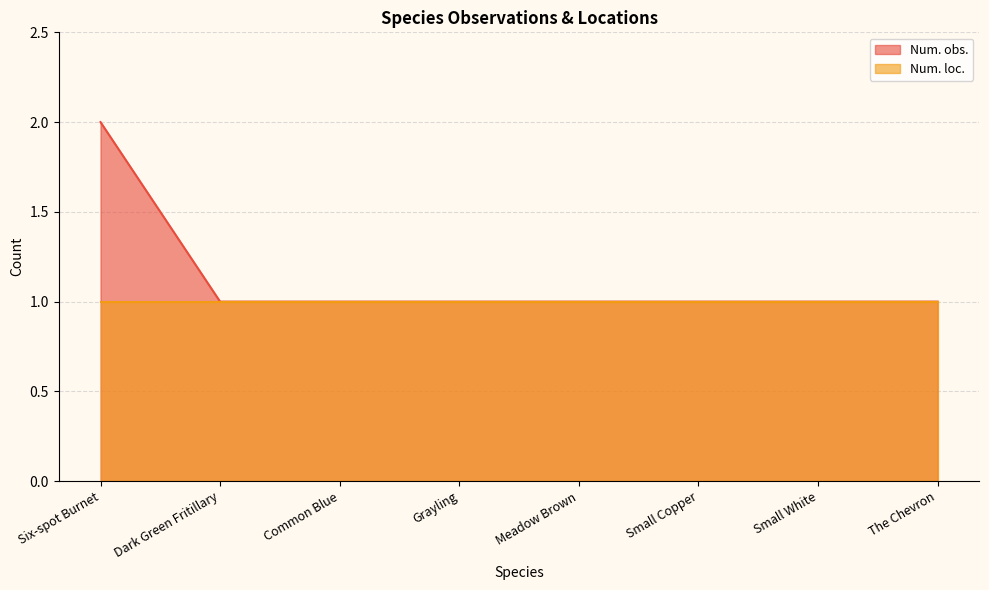

How many values are between 1 and 2?

8